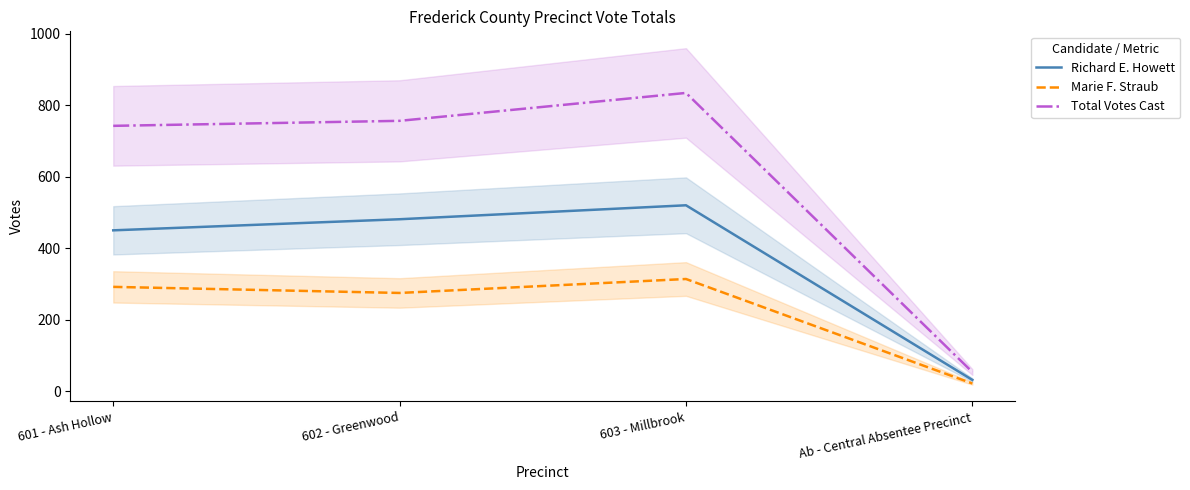

At which label does Total Votes Cast reach its peak?

603 - Millbrook